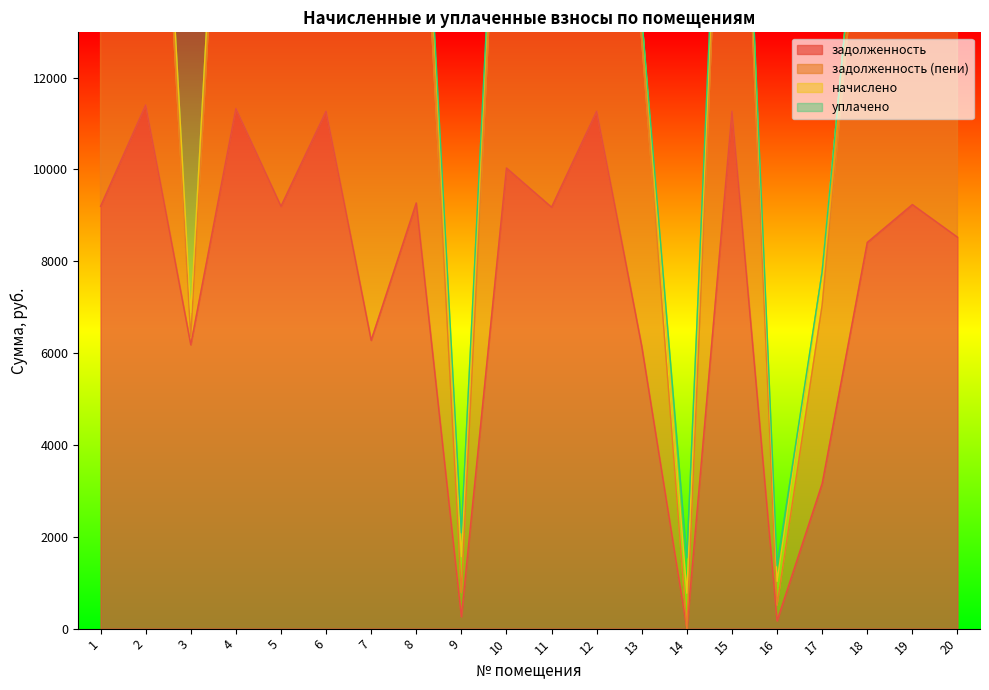

The value of задолженность at 9 is 260.6. True or false?

True